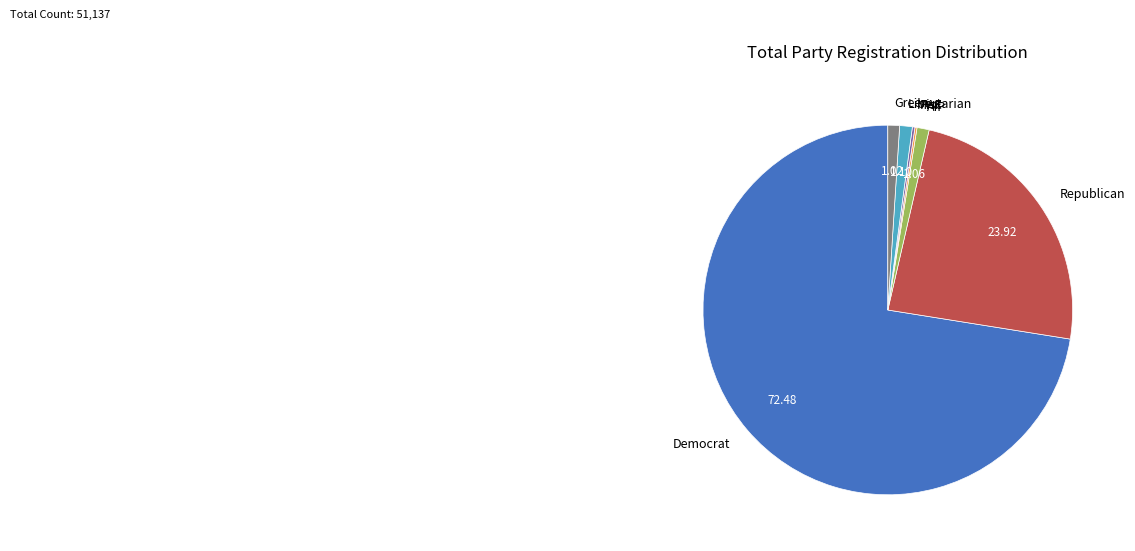

Which category accounts for the majority?

Democrat